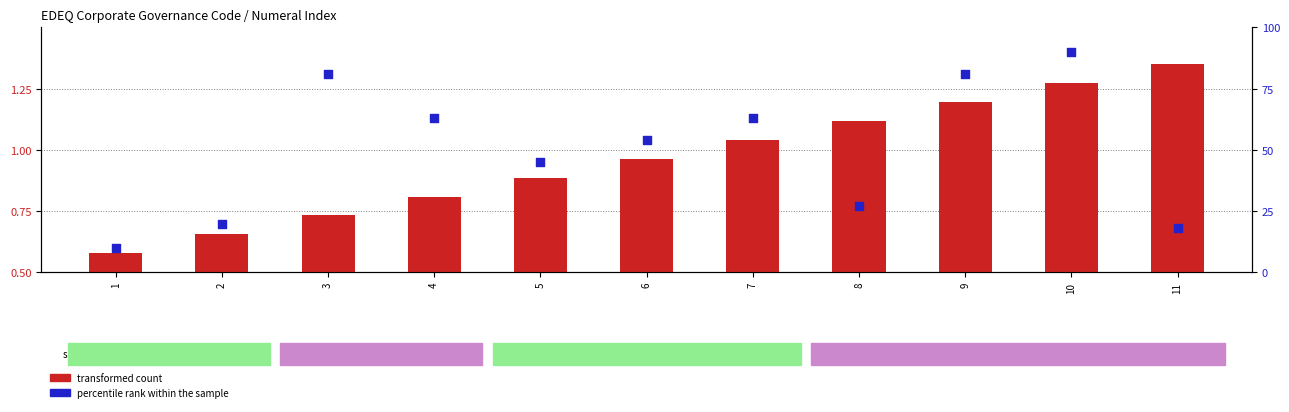

At how many categories does at least one series exceed 27?

7